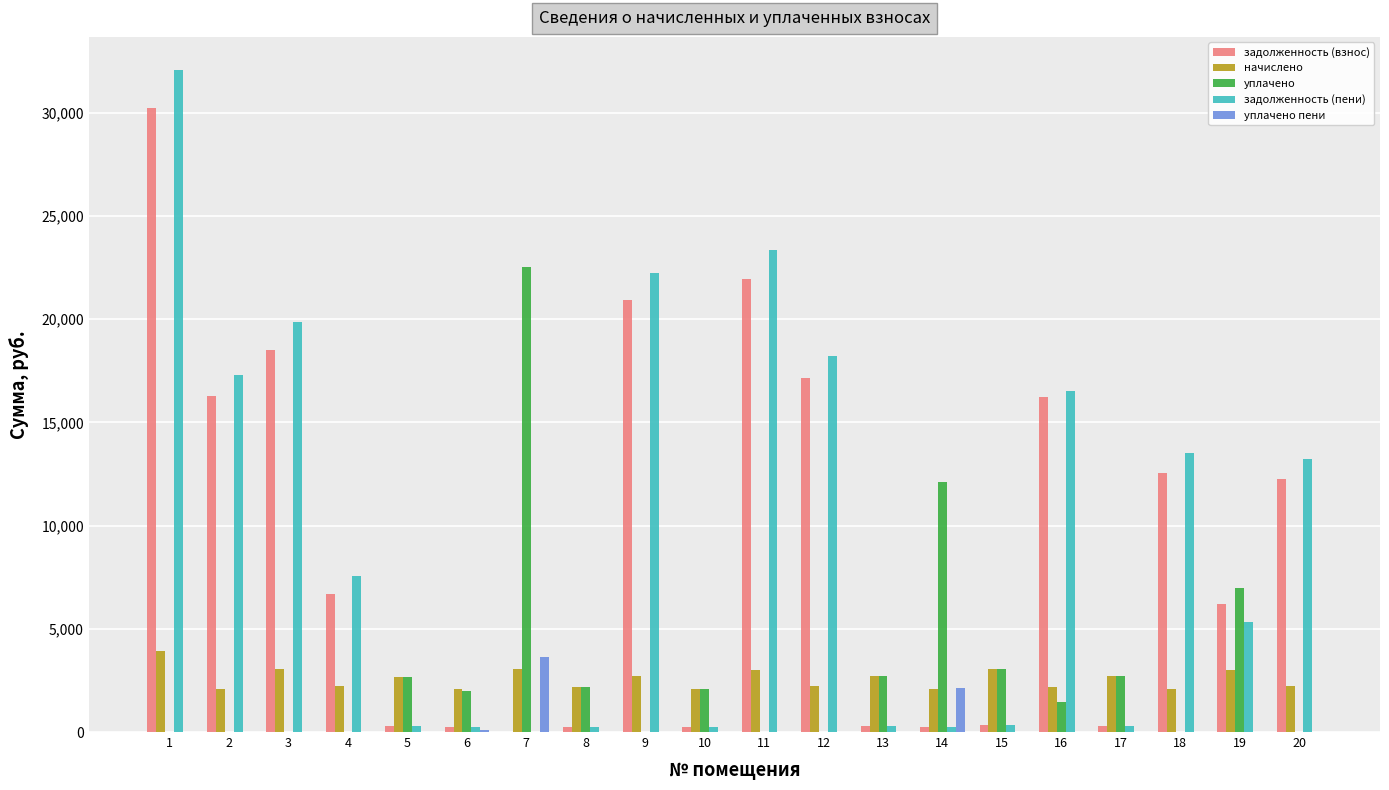

What are all the series names shown in the legend?

задолженность (взнос), начислено, уплачено, задолженность (пени), уплачено пени